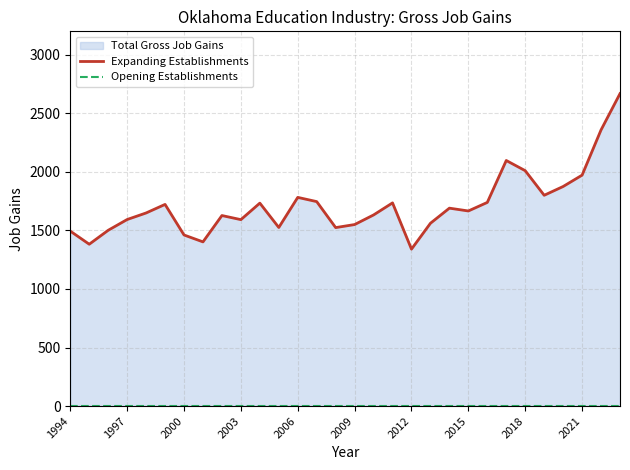

Which label corresponds to the smallest value in the chart?

1994